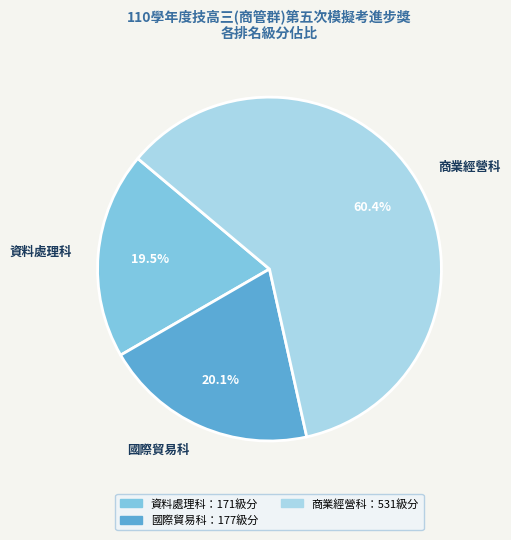

Which has a higher value, 商業經營科 or 資料處理科?

商業經營科